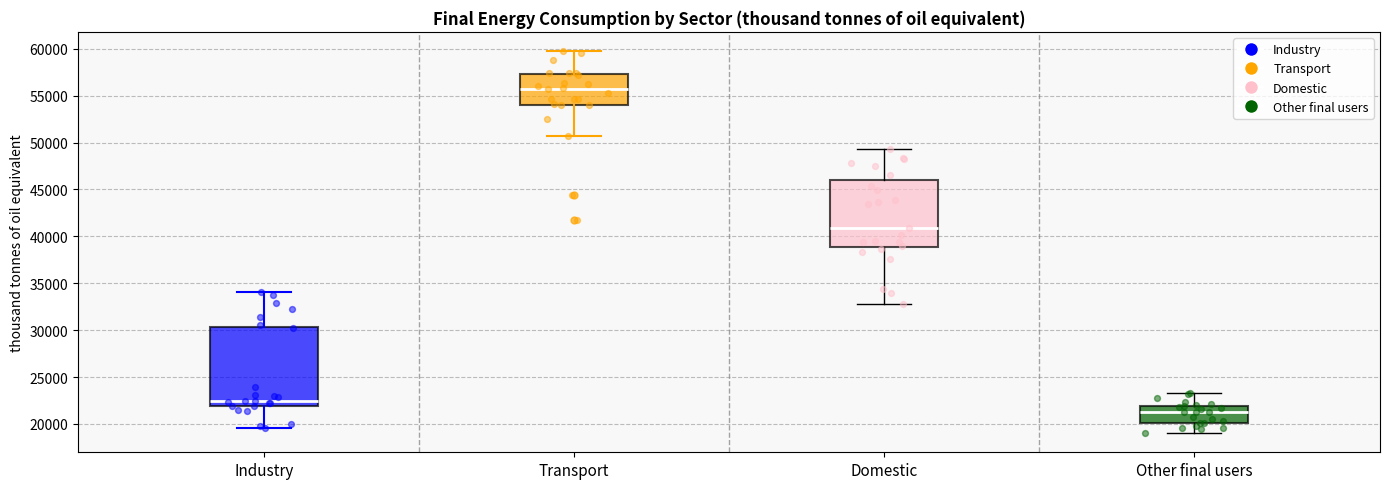

Reading left to right, read every box against the y-axis: the position of its median line, the range the box covers, and the ends of its whiskers. The values are not printed on the chart, so give them approximately, as read against the axis.

Industry: median 22500, box 22000 to 30500, whiskers 19500 to 34000
Transport: median 55500, box 54000 to 57500, whiskers 50500 to 60000
Domestic: median 41000, box 39000 to 46000, whiskers 32500 to 49500
Other final users: median 21500, box 20000 to 22000, whiskers 19000 to 23500